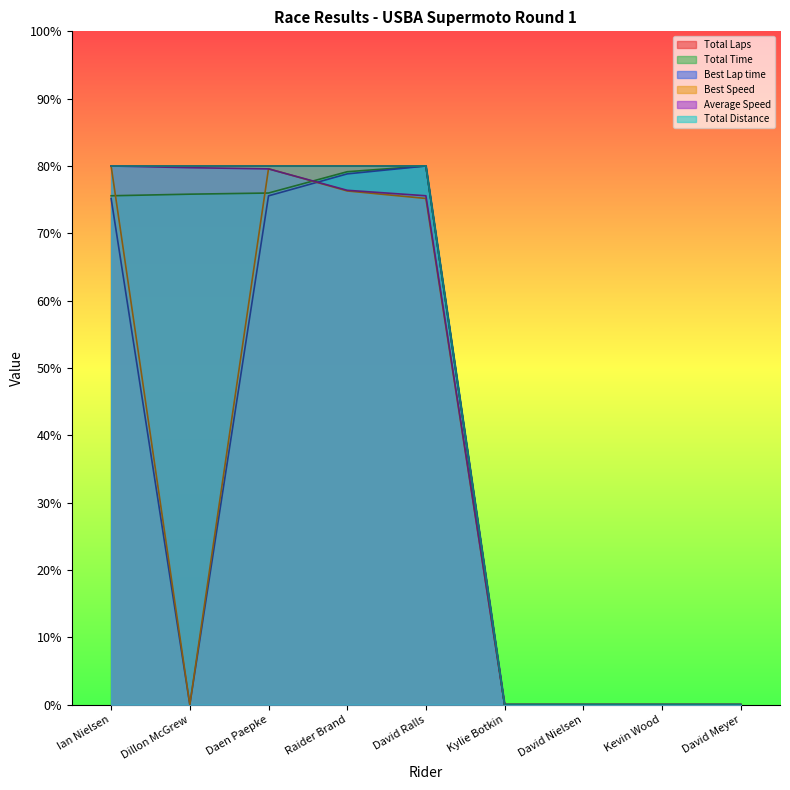

What position from the right is David Nielsen?

3